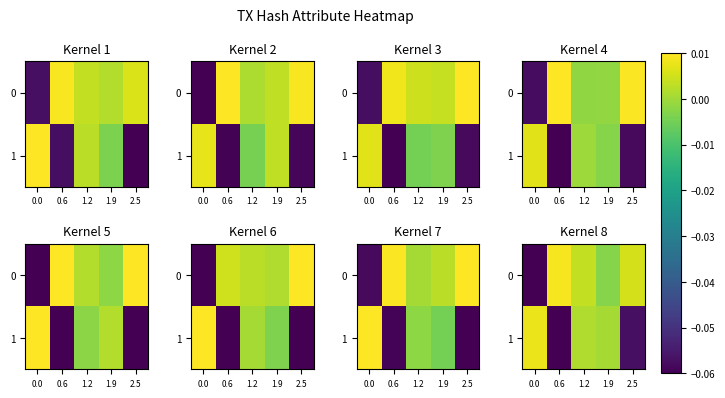

Where does the 0 series first go above 0?

0.6